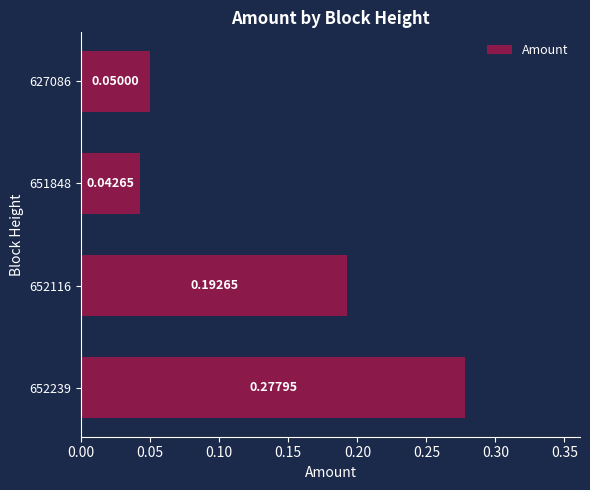

List the labels in order of value, smallest first.

651848, 627086, 652116, 652239